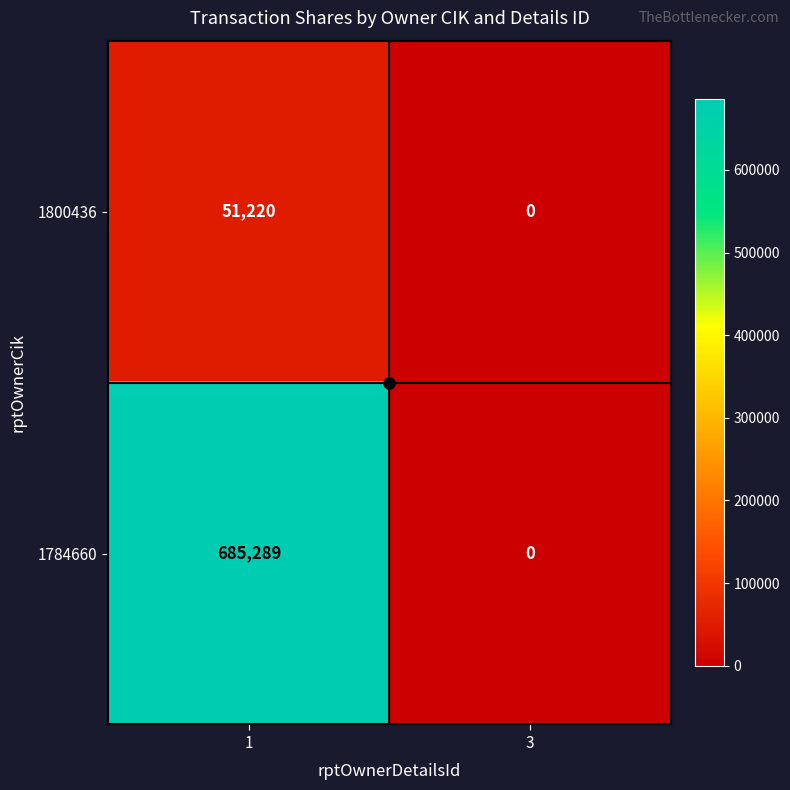

True or false: 1784660 has a value of -342233 at 3.

False